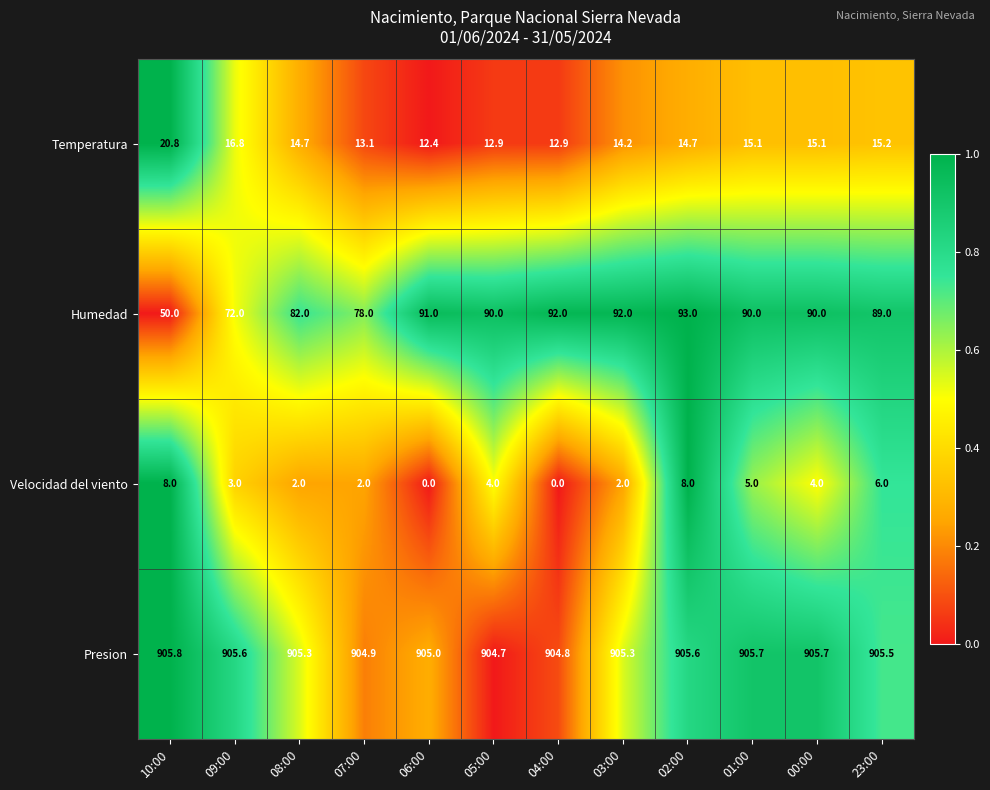

Which series changed the most between 08:00 and 04:00?

Humedad